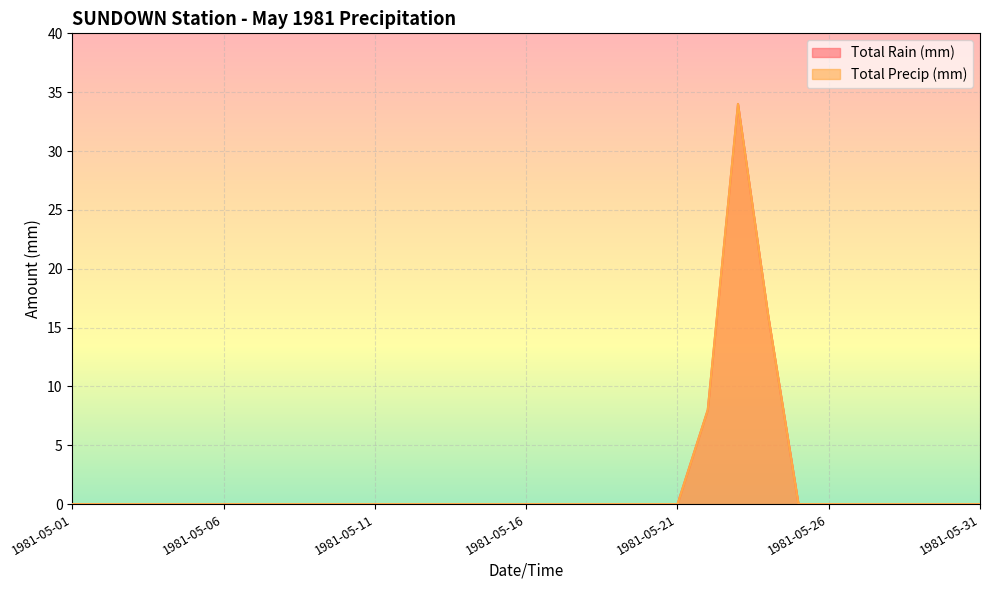

Reading left to right, extract all data points from this chart.

Total Rain (mm): 0	0	0	0	0	0	0	0	0	0	0	0	0	0	0	0	0	0	0	0	0	8	34	16	0	0	0	0	0	0	0
Total Precip (mm): 0	0	0	0	0	0	0	0	0	0	0	0	0	0	0	0	0	0	0	0	0	8	34	16	0	0	0	0	0	0	0